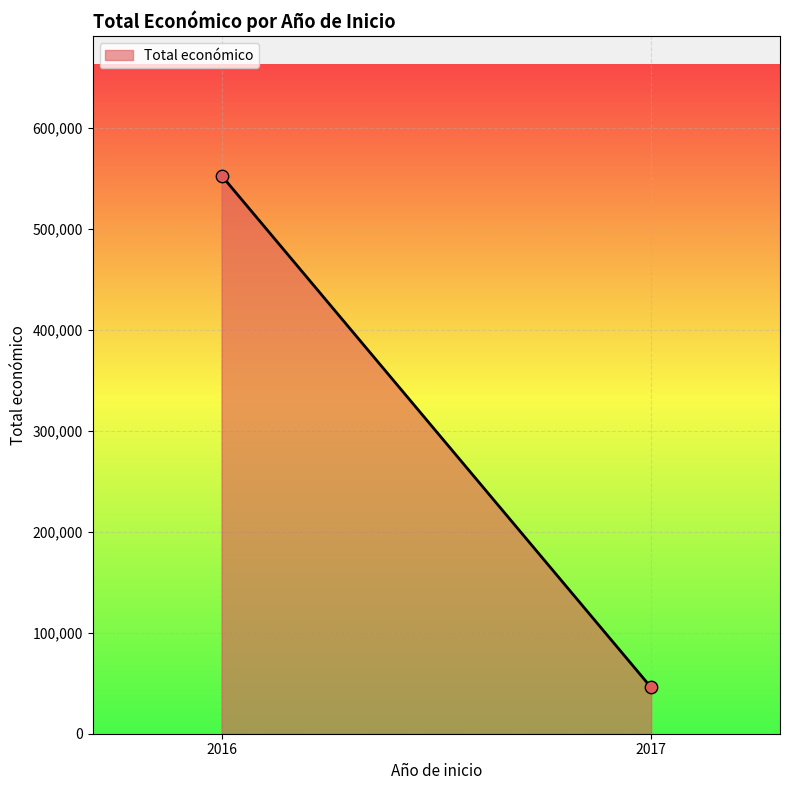

What is the range of Y values (max minus min)?

507009